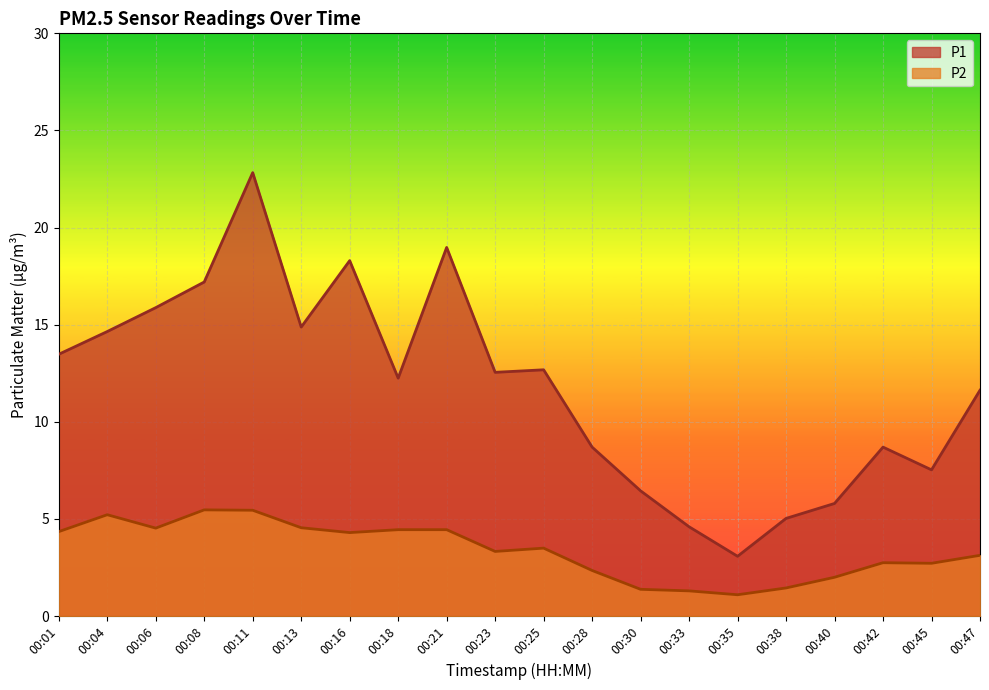

True or false: P2 has a value of 2.7 at 00:45.

True